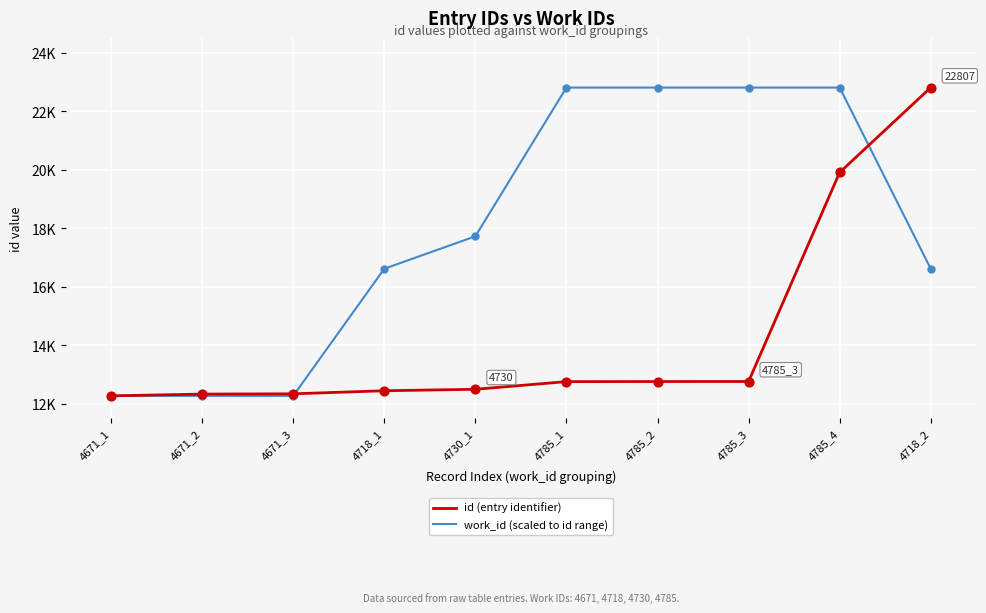

At which category is the sum across all series the highest?

4785_4